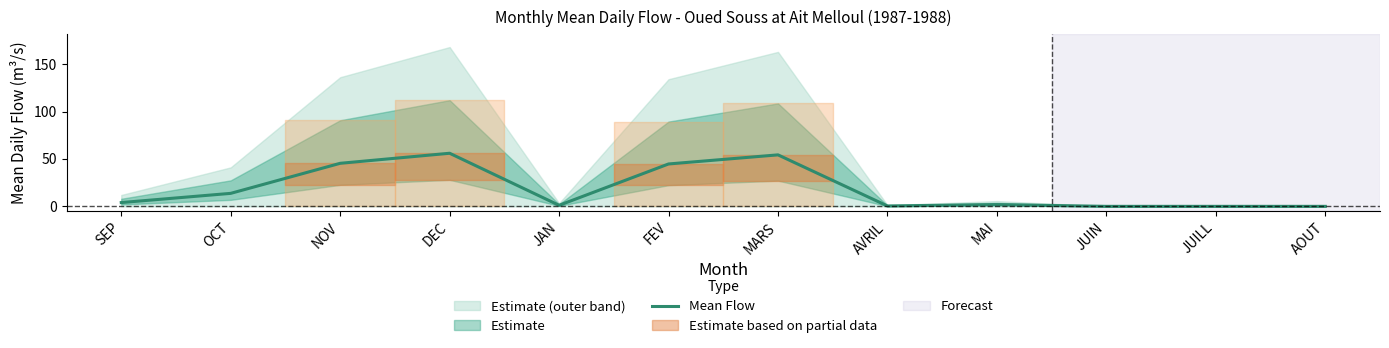

Rank the categories by value from highest to lowest.

DEC, MARS, NOV, FEV, OCT, SEP, MAI, JAN, AVRIL, JUIN, JUILL, AOUT